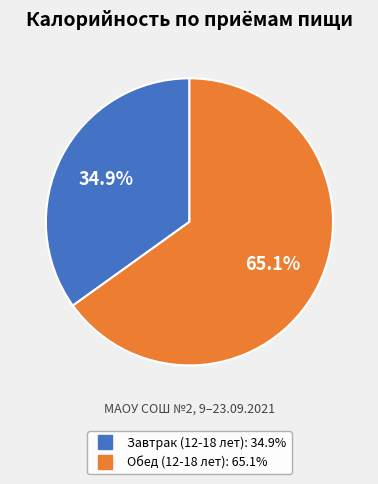

Does Обед (12-18 лет) represent more than half of the total?

Yes